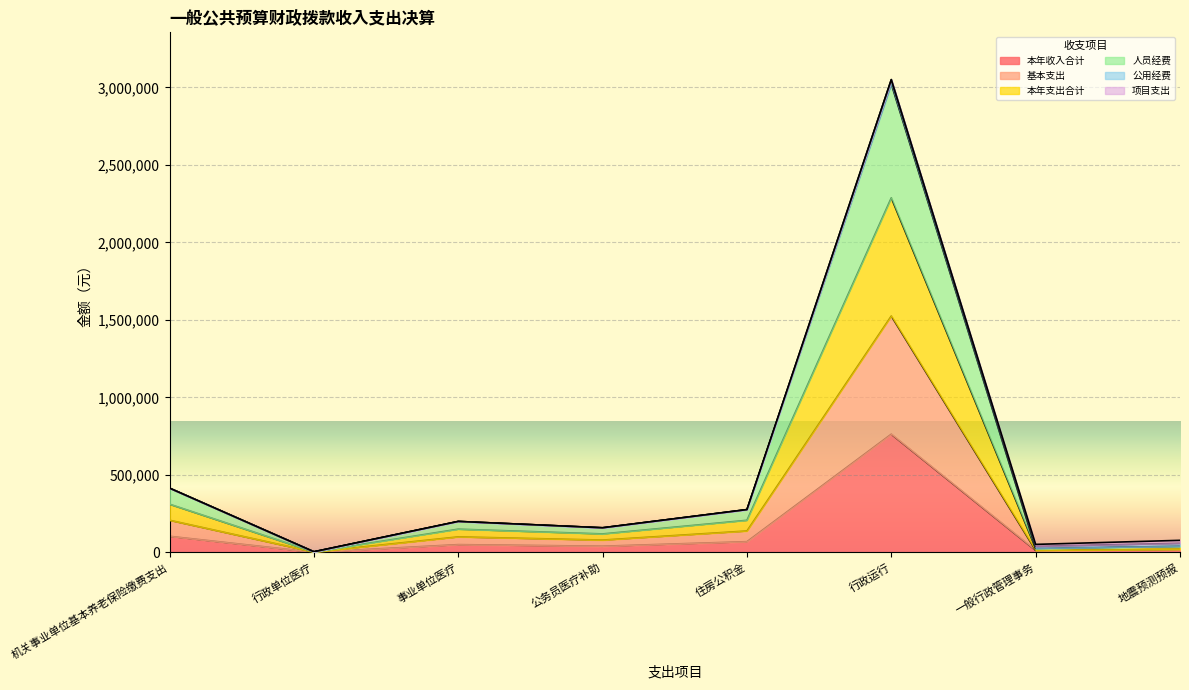

True or false: 基本支出 and 人员经费 intersect in this chart.

False